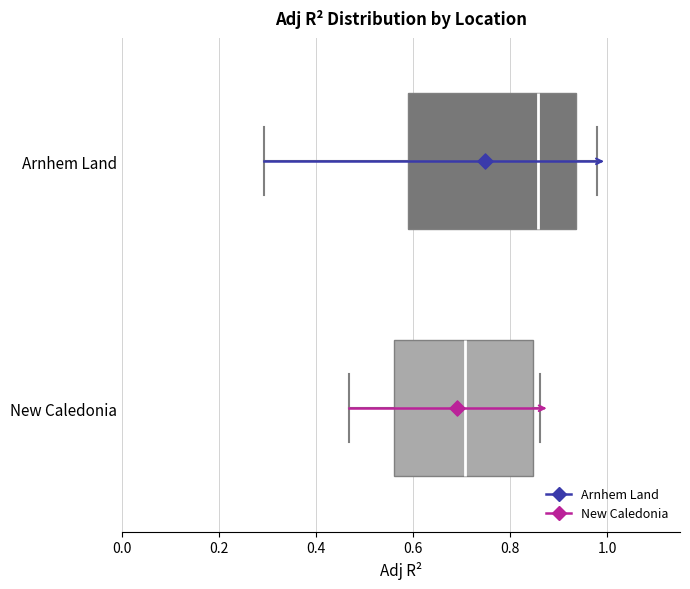

Reading bottom to top, transcribe this box plot: for each box, give where its median line is, the range the box spans, and where its two whiskers end, as read against the x-axis. The values are not printed on the chart, so give them approximately, as read against the axis.

New Caledonia: median 0.70, box 0.56 to 0.84, whiskers 0.46 to 0.86
Arnhem Land: median 0.86, box 0.60 to 0.94, whiskers 0.30 to 0.98